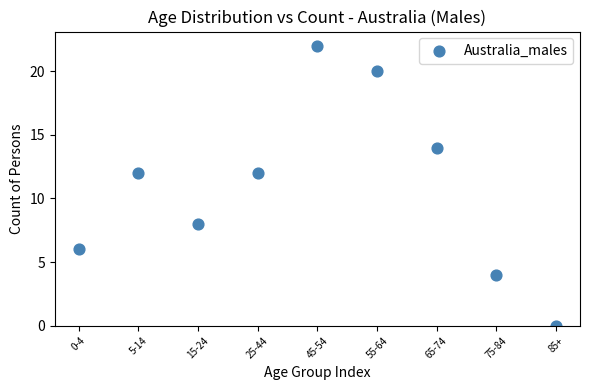

What is the average Y value?

11